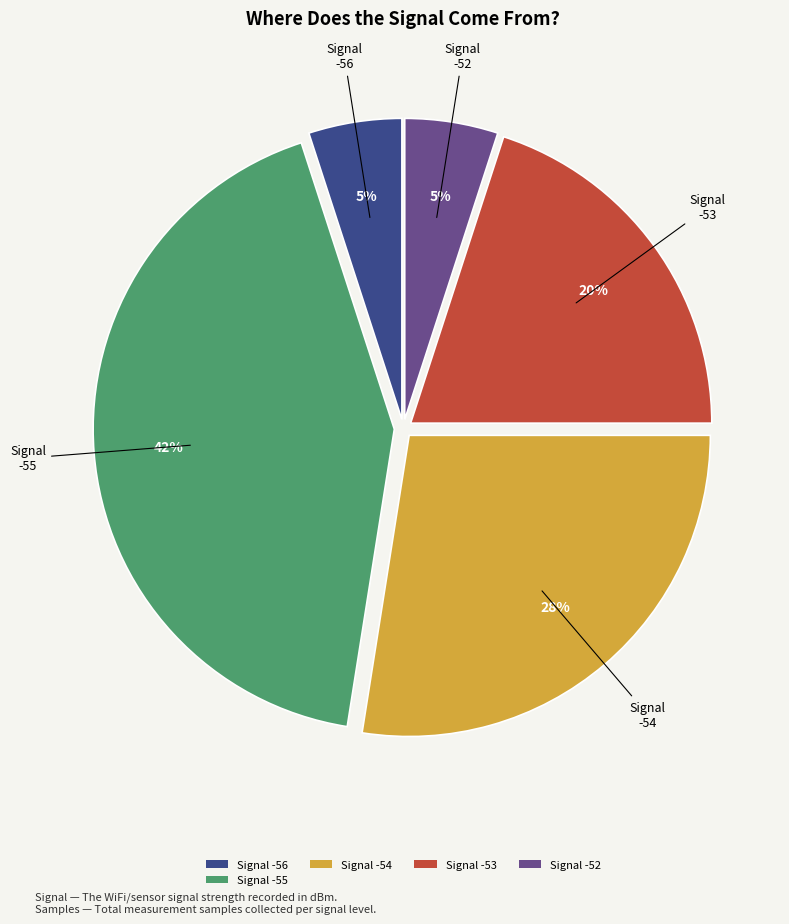

Combined, do Signal -56 and Signal -55 account for over 50%?

No